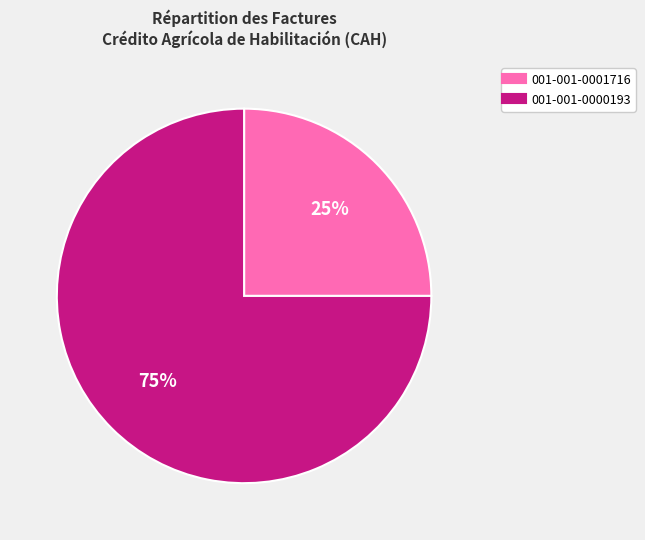

Which category has the biggest portion of the pie?

001-001-0000193